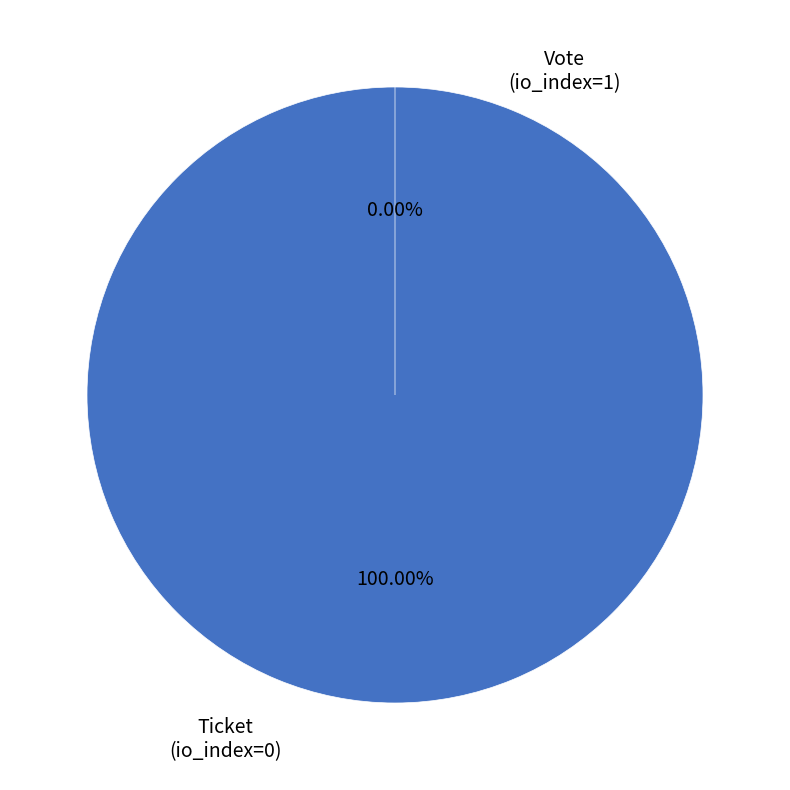

To the nearest percent, what is the combined percentage of Vote (io_index=1) and Ticket (io_index=0)?

100%